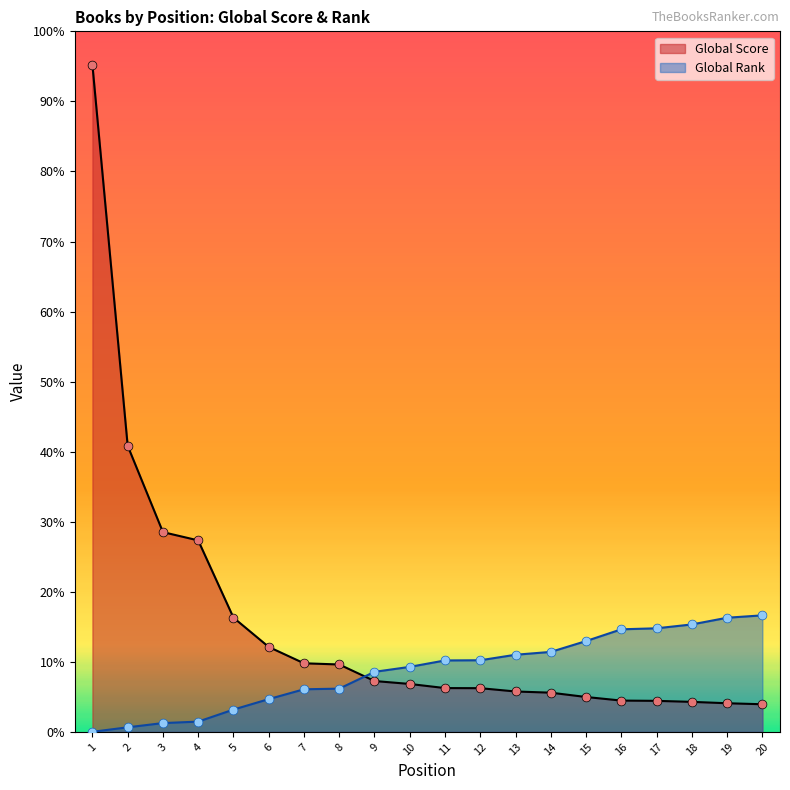

At how many categories does at least one series exceed 5914?

1